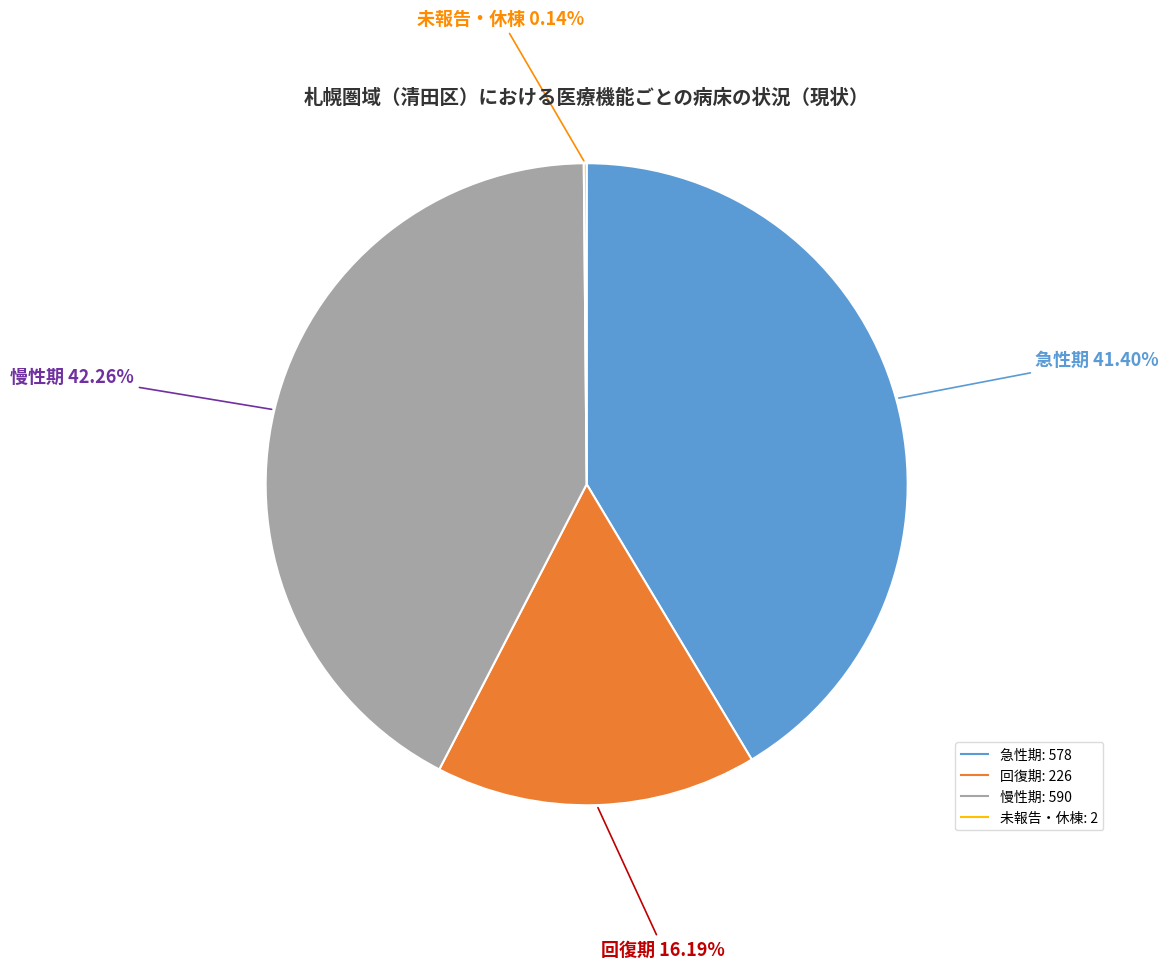

Is there a majority slice in this chart?

No